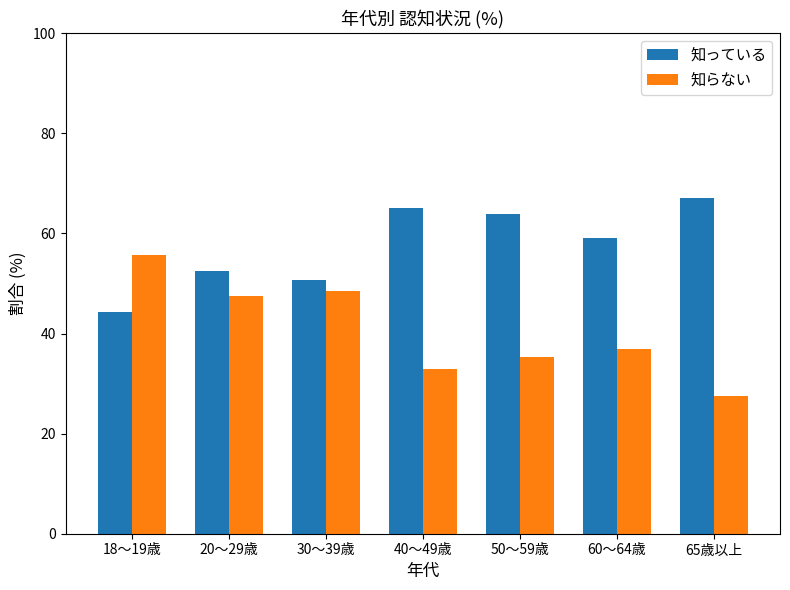

What is the label of the 2nd bar from the right?

60～64歳